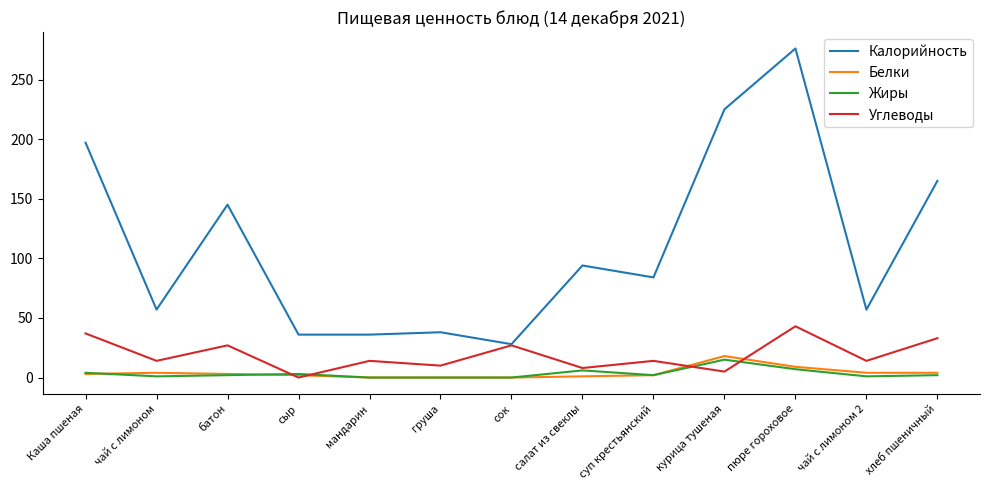

True or false: Жиры and Калорийность cross at least once.

False